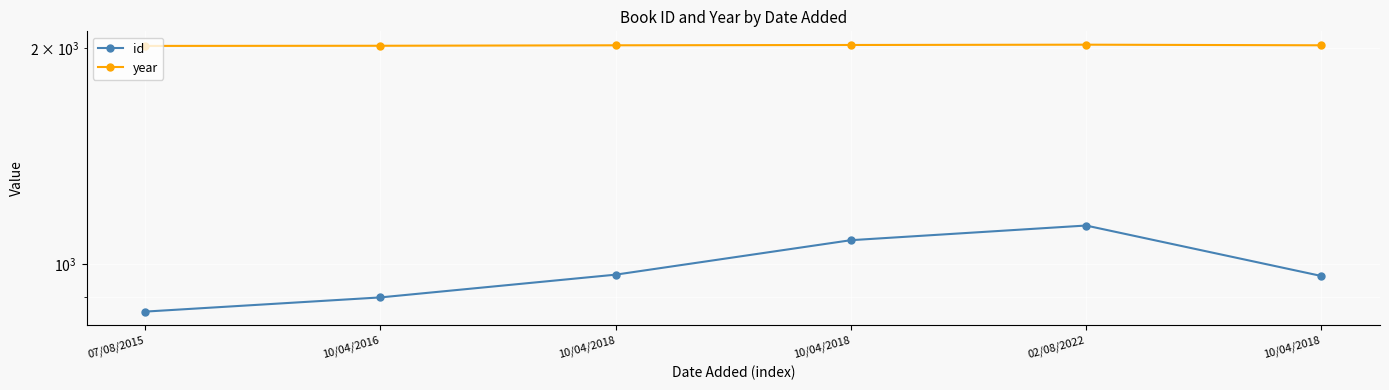

Is it true that id equals 898 at 10/04/2016?

True